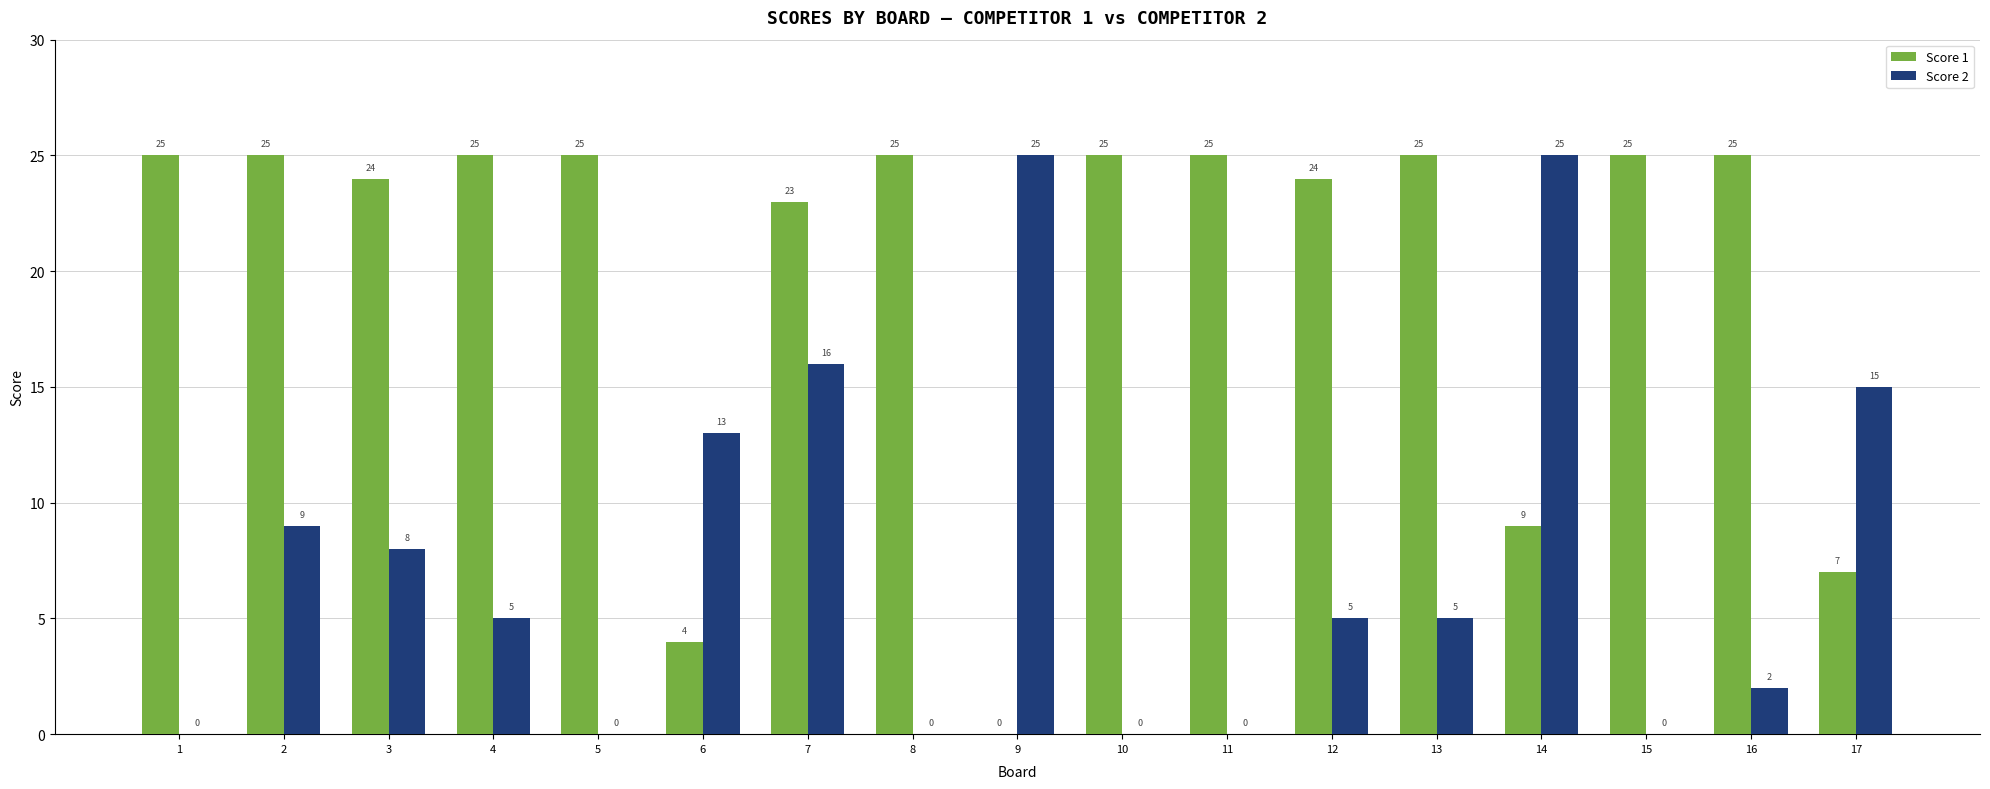

Which series changed the most between 13 and 14?

Score 2